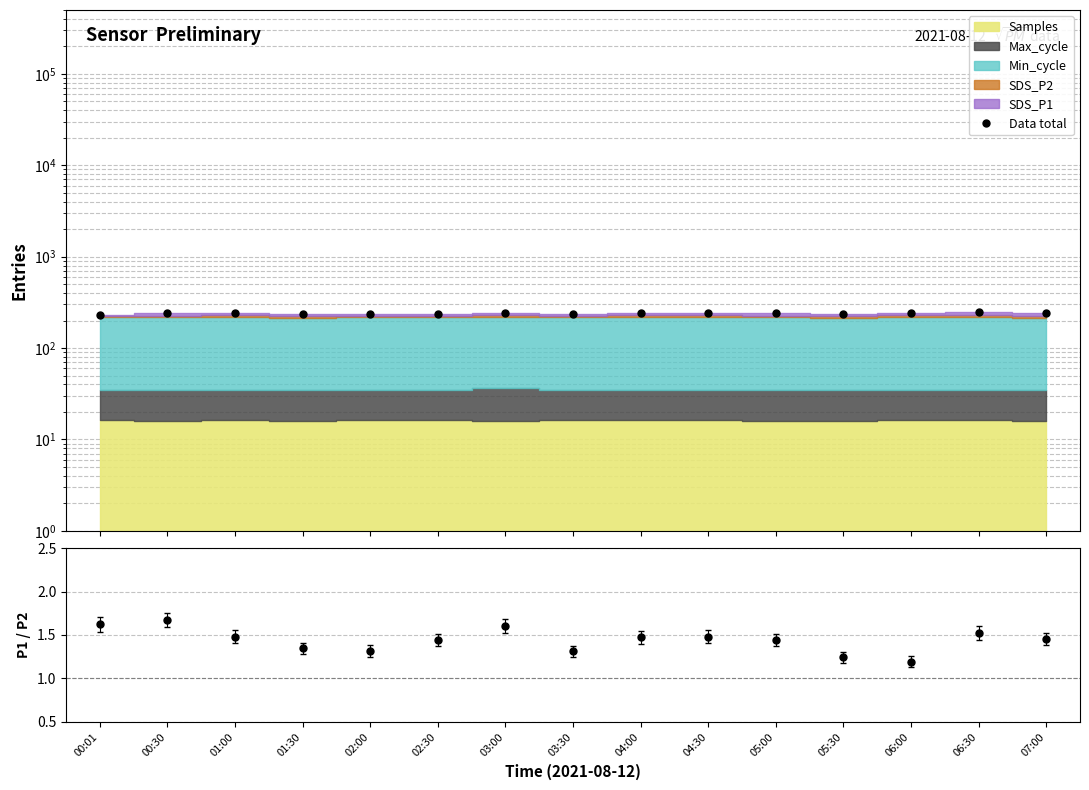

What is the approximate value at 00:01?

232.0